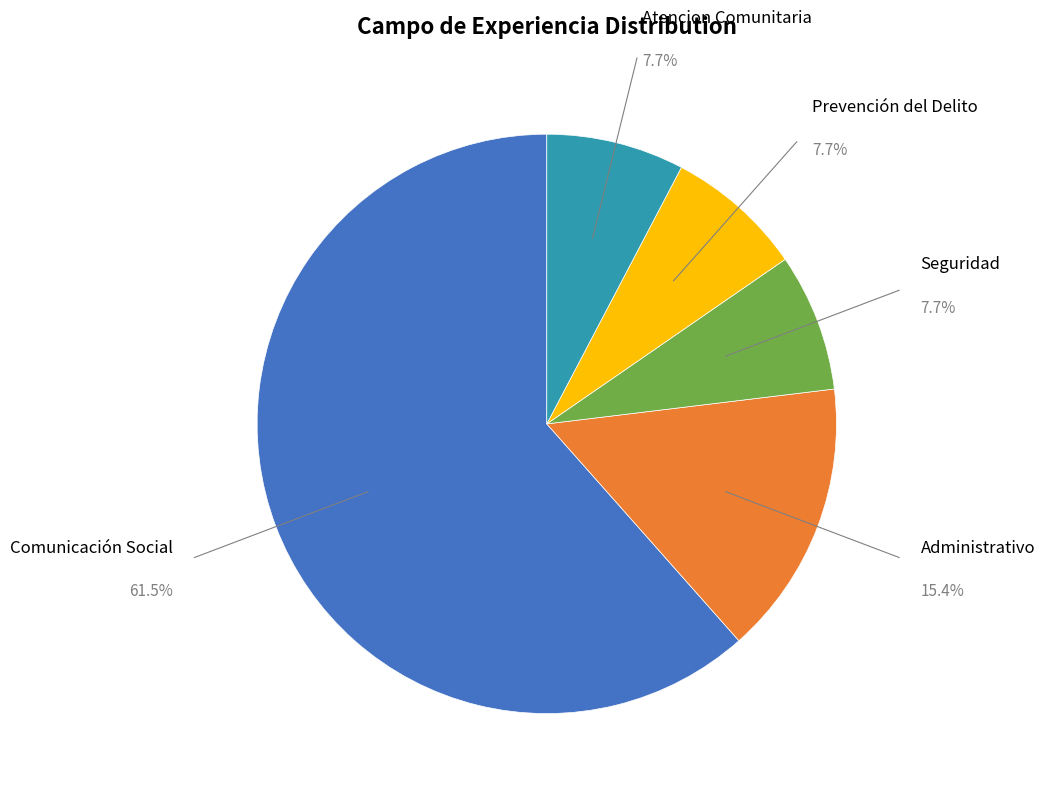

Is there any slice that represents more than half of the pie?

Yes